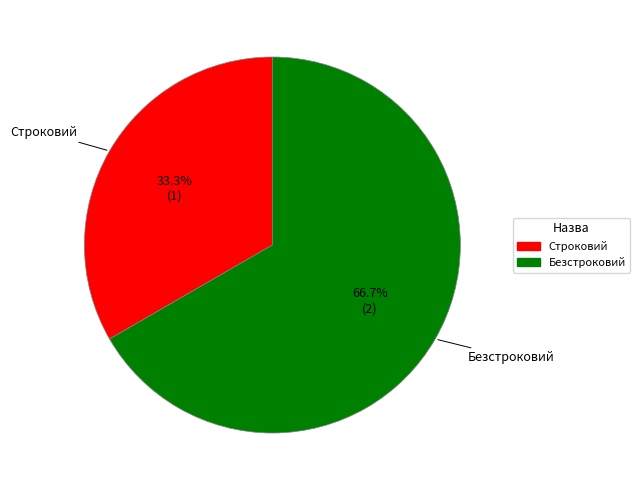

True or false: Строковий accounts for 47% of the total.

False